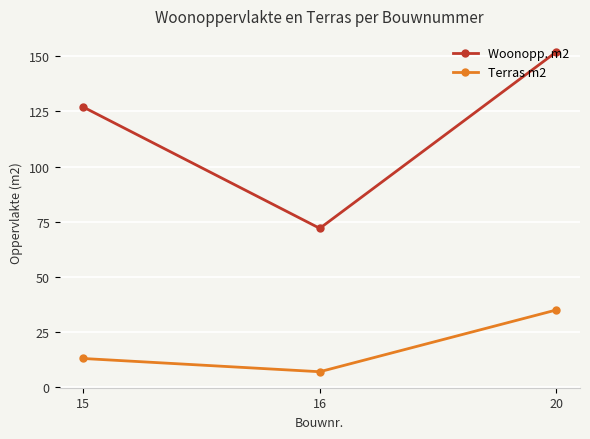

At which category is the sum across all series the highest?

20